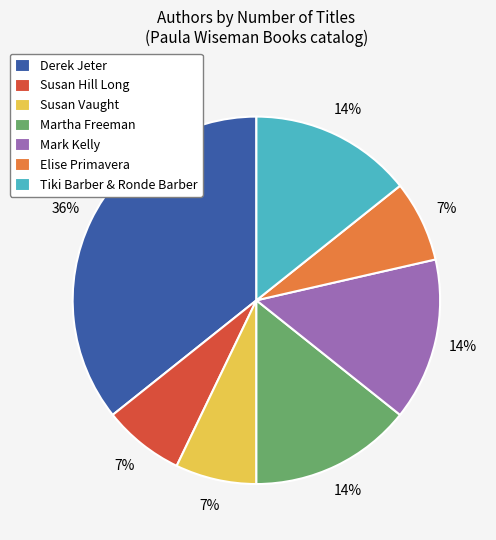

To the nearest percent, what is the average slice percentage?

14%